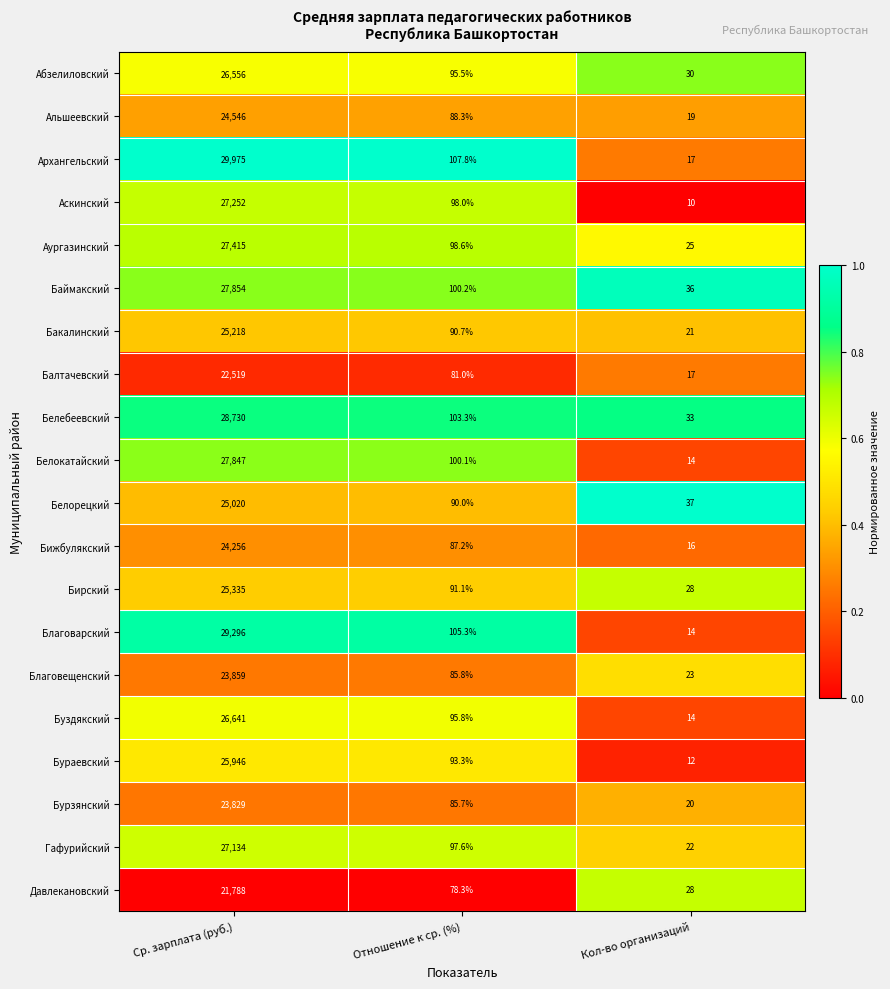

Which series has the widest spread of values?

Архангельский